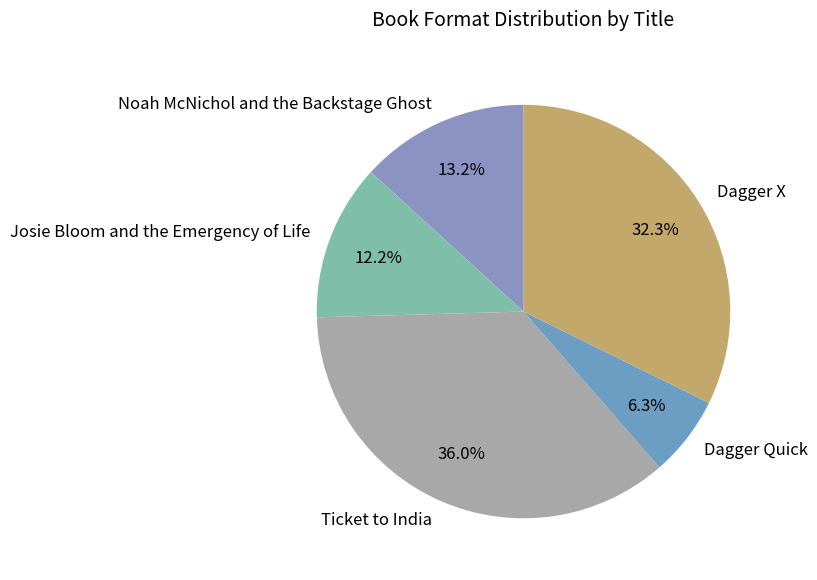

How many segments does this pie chart have?

5